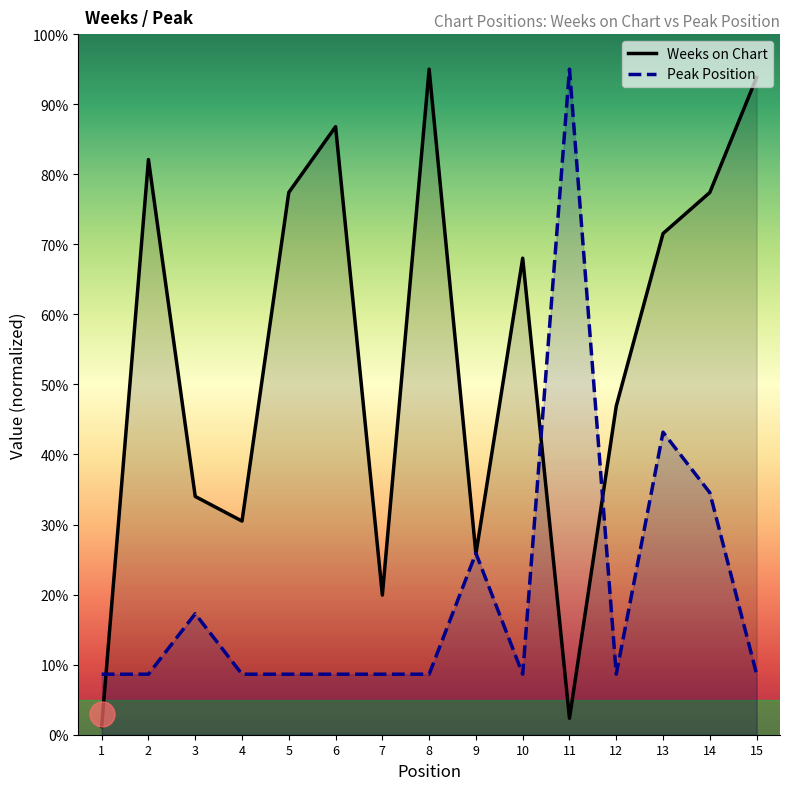

Is the value of Peak Position at 1 greater than the value of Weeks on Chart at 9?

No